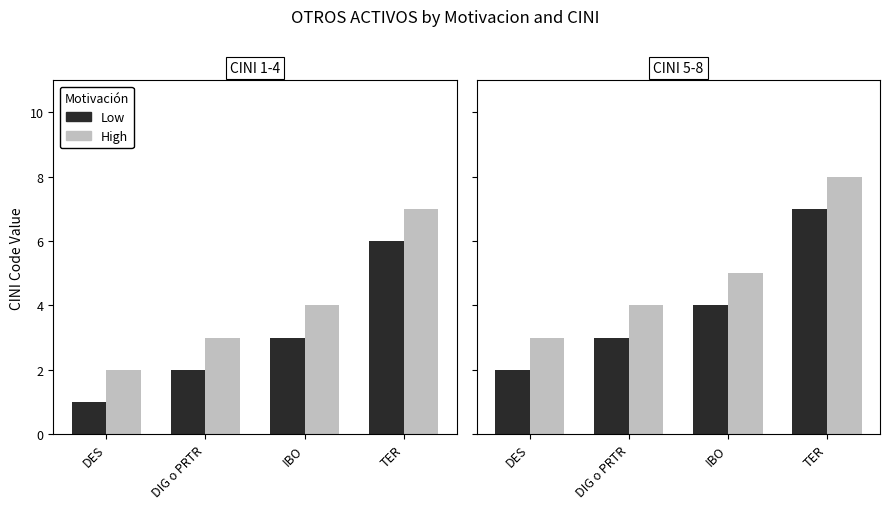

Reading right to left, extract all data points from this chart.

Low: TER=7	IBO=4	DIG o PRTR=3	DES=2
High: TER=8	IBO=5	DIG o PRTR=4	DES=3